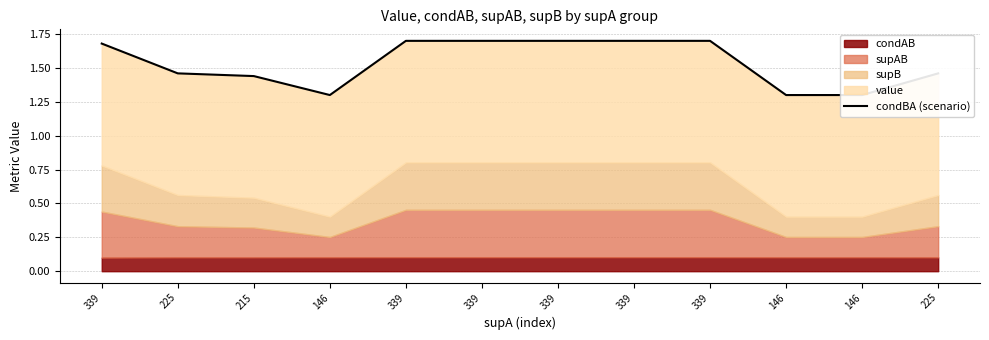

True or false: the data shows 1.3 at 146.

True